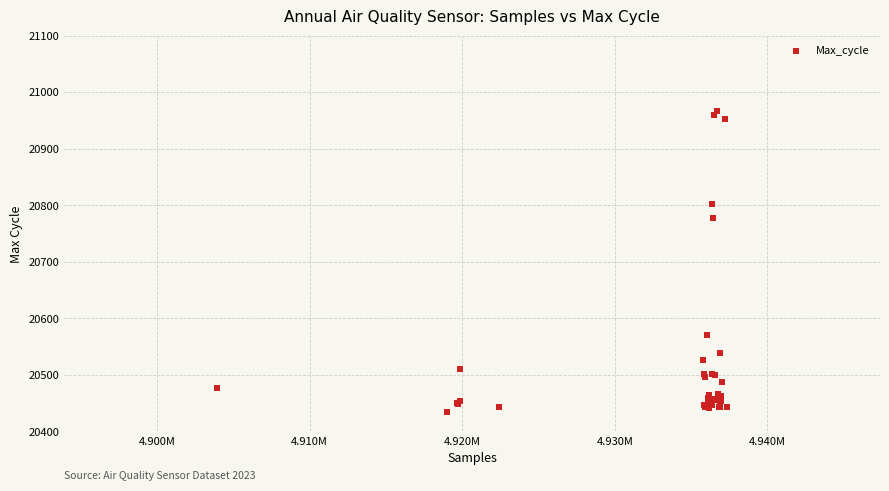

What Y value in the scatter plot is closest to 20701?

20777